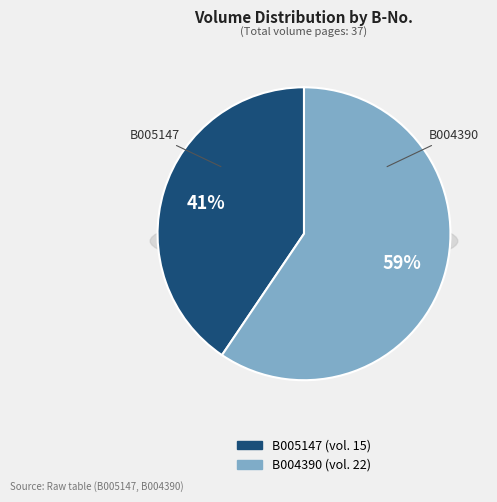

To the nearest percent, what percentage of the pie is B004390?

59%